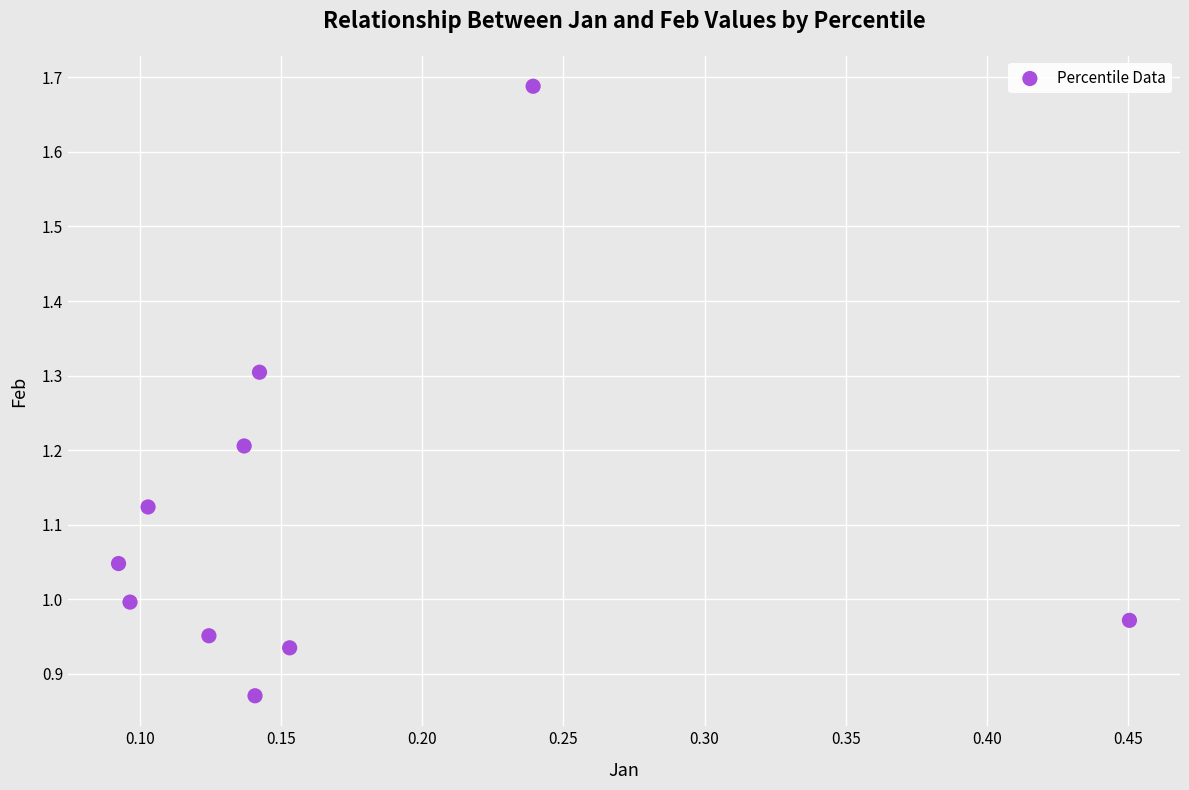

What is the range of X values (max minus min)?

0.4